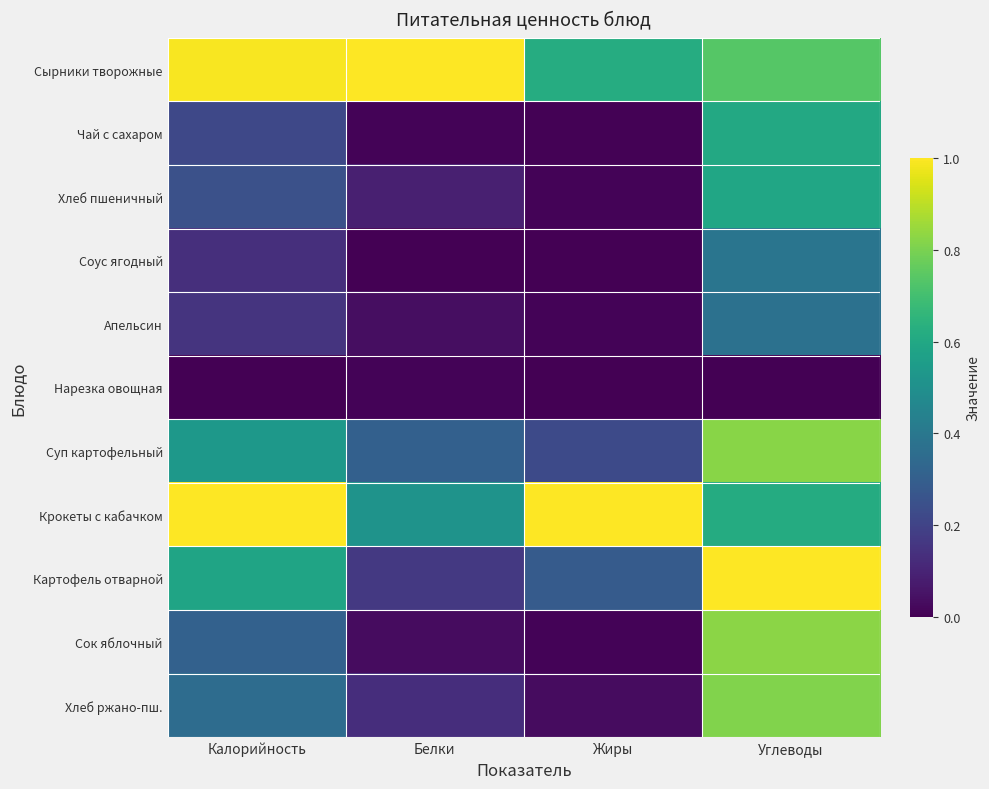

Reading right to left, extract all data points from this chart.

Сырники творожные: Углеводы=0.7	Жиры=0.6	Белки=1.0	Калорийность=1.0
Чай с сахаром: Углеводы=0.6	Жиры=0.0	Белки=0.0	Калорийность=0.2
Хлеб пшеничный: Углеводы=0.6	Жиры=0.0	Белки=0.1	Калорийность=0.2
Соус ягодный: Углеводы=0.4	Жиры=0.0	Белки=0.0	Калорийность=0.1
Апельсин: Углеводы=0.4	Жиры=0.0	Белки=0.0	Калорийность=0.2
Нарезка овощная: Углеводы=0.0	Жиры=0.0	Белки=0.0	Калорийность=0.0
Суп картофельный: Углеводы=0.8	Жиры=0.2	Белки=0.3	Калорийность=0.5
Крокеты с кабачком: Углеводы=0.6	Жиры=1.0	Белки=0.5	Калорийность=1.0
Картофель отварной: Углеводы=1.0	Жиры=0.3	Белки=0.2	Калорийность=0.6
Сок яблочный: Углеводы=0.8	Жиры=0.0	Белки=0.0	Калорийность=0.3
Хлеб ржано-пш.: Углеводы=0.8	Жиры=0.0	Белки=0.1	Калорийность=0.4